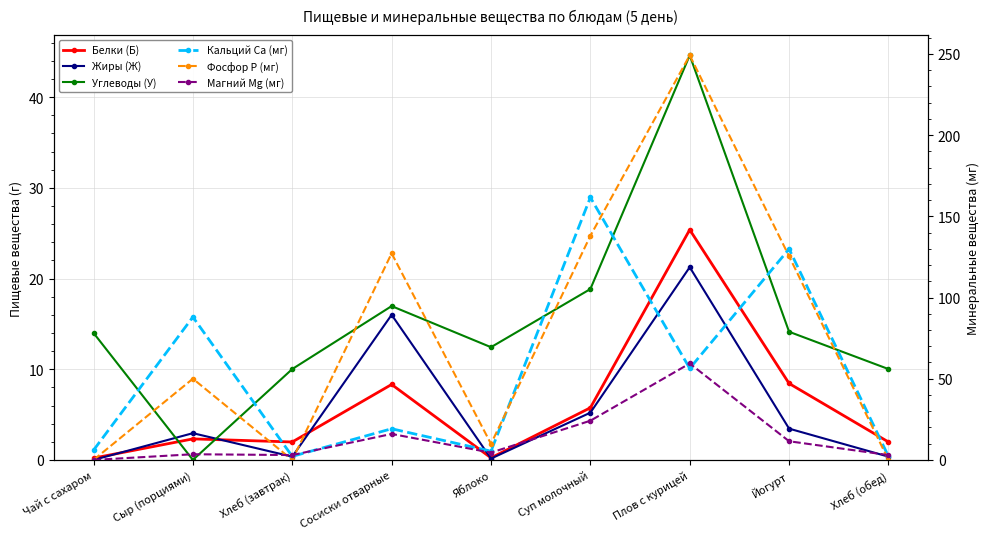

What is the difference between the highest and lowest values at Йогурт?

126.5